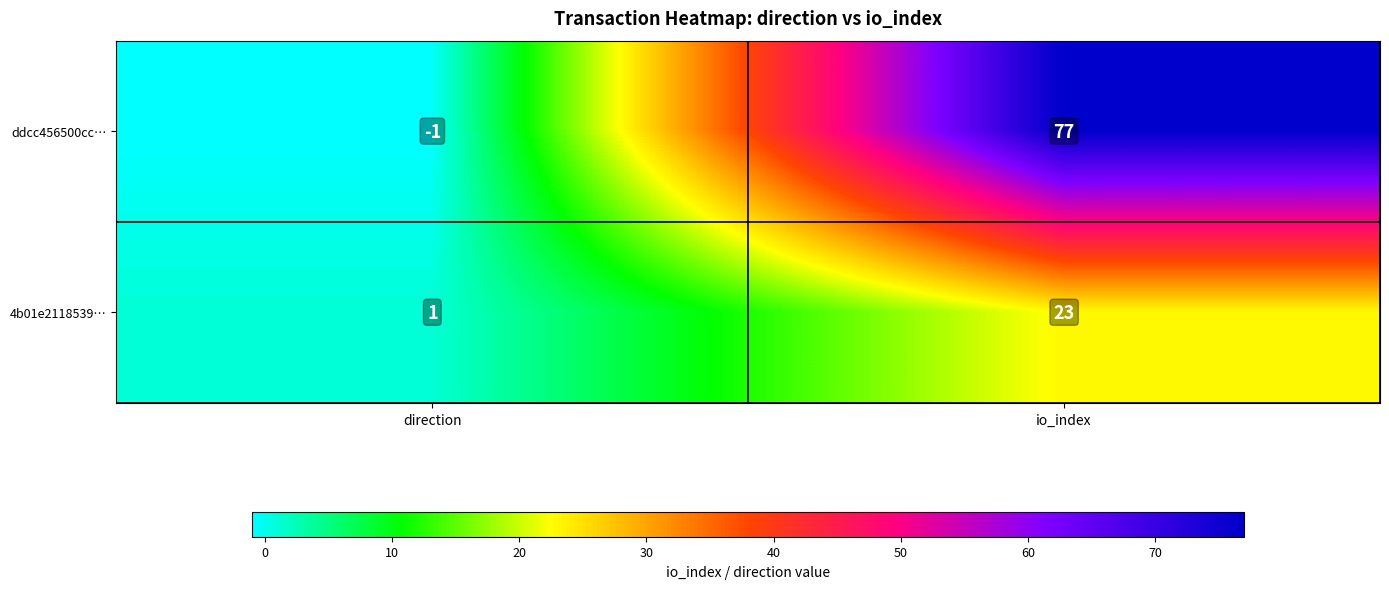

At how many categories does at least one series exceed 13?

1